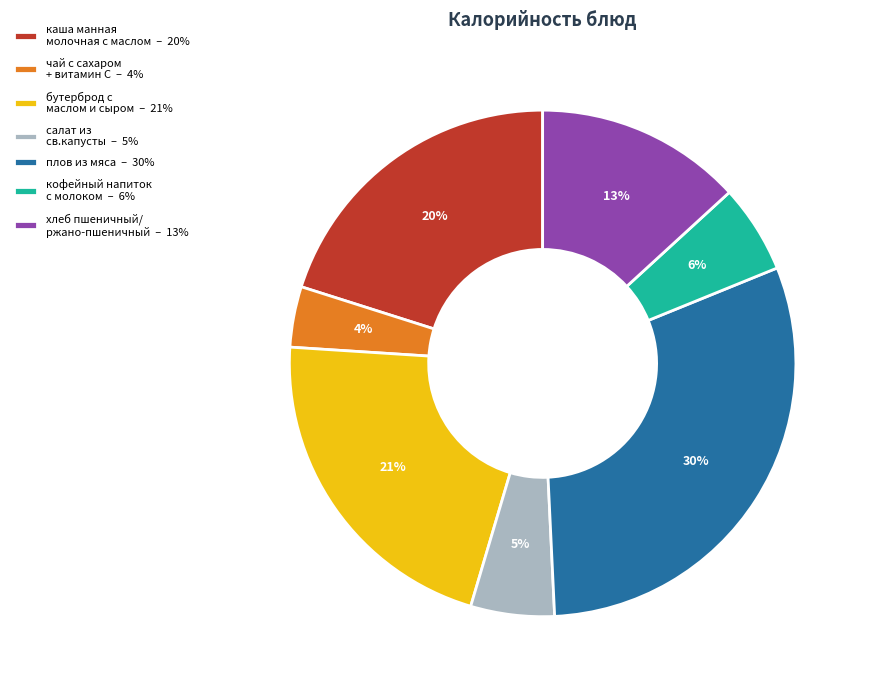

Combined, do чай с сахаром + витамин С – 4% and кофейный напиток с молоком – 6% account for over 50%?

No